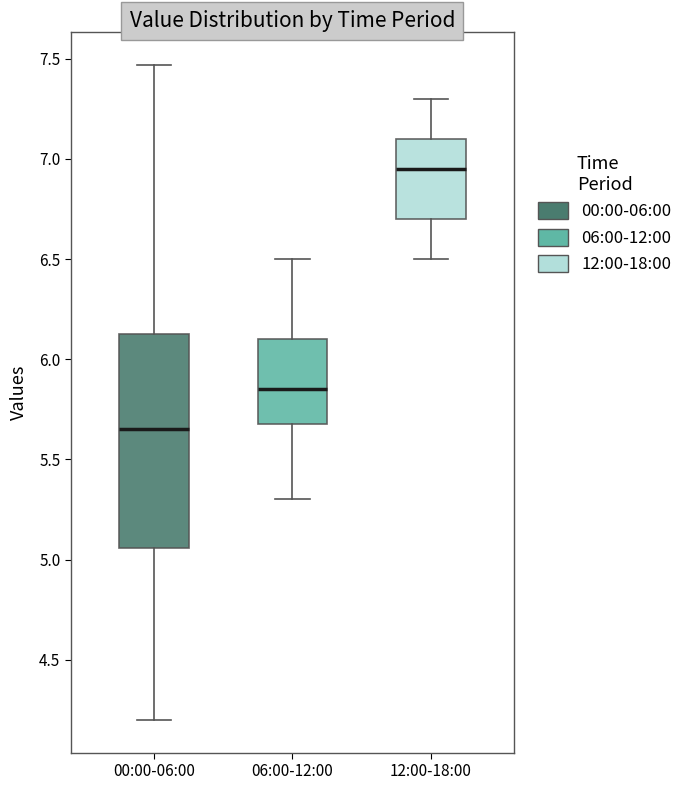

Reading left to right, transcribe this box plot: for each box, give where its median line is, the range the box spans, and where its two whiskers end, as read against the y-axis. The values are not printed on the chart, so give them approximately, as read against the axis.

00:00-06:00: median 5.65, box 5.05 to 6.15, whiskers 4.20 to 7.45
06:00-12:00: median 5.85, box 5.70 to 6.10, whiskers 5.30 to 6.50
12:00-18:00: median 6.95, box 6.70 to 7.10, whiskers 6.50 to 7.30